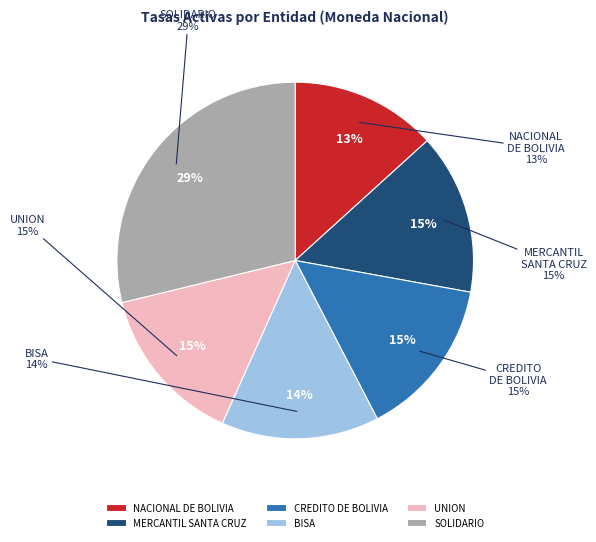

To the nearest percent, what is the average slice percentage?

17%